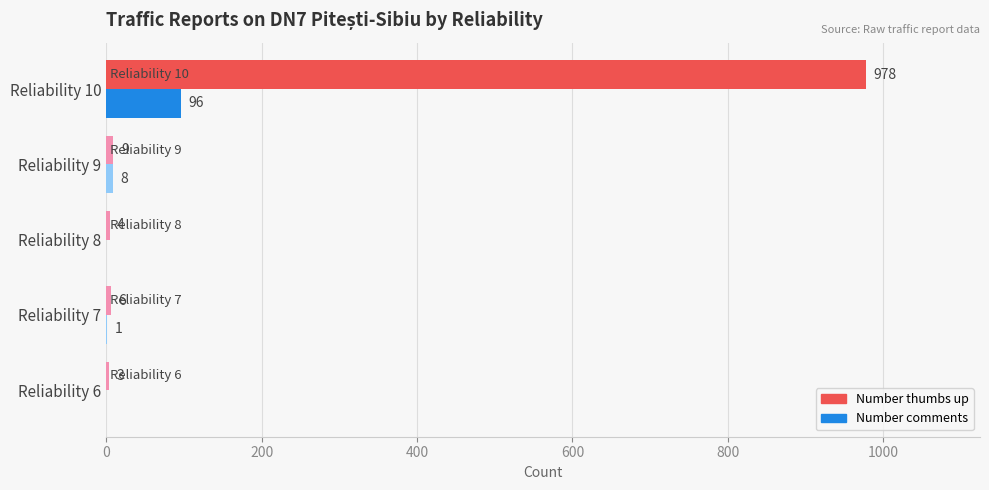

True or false: Number comments has a value of 0 at Reliability 8.

True